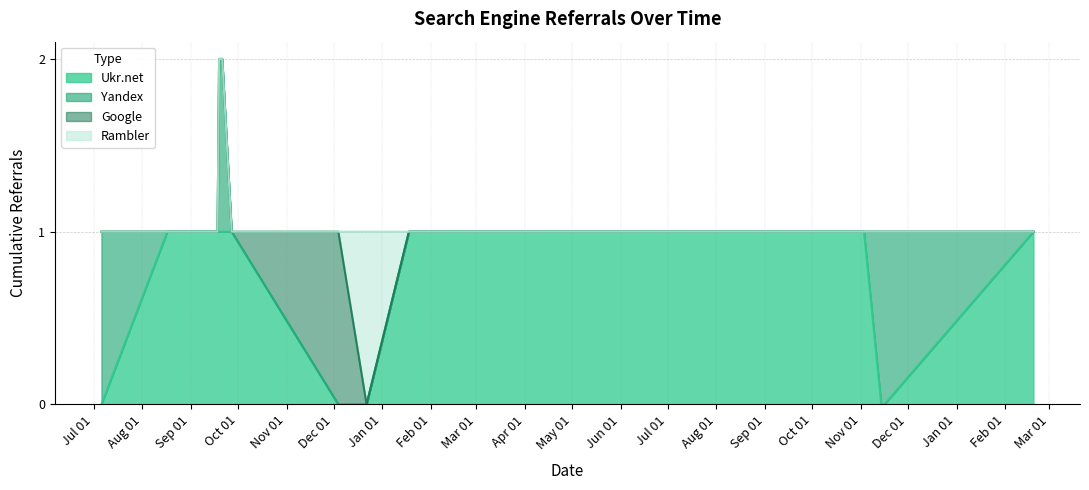

What is the highest value of the Google series?

1